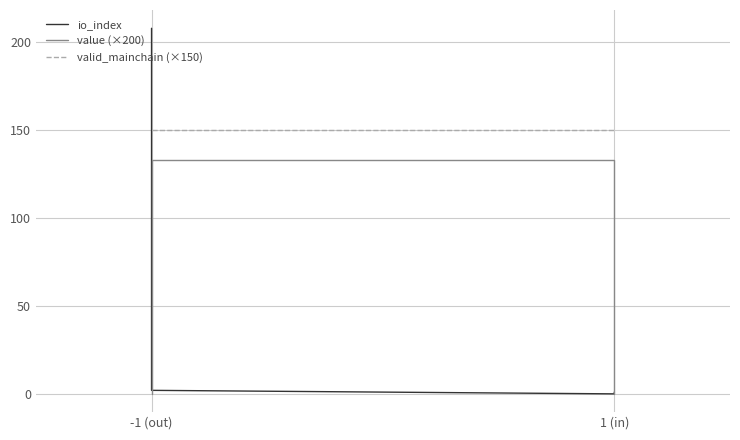

How many times do value (×200) and io_index cross each other?

2